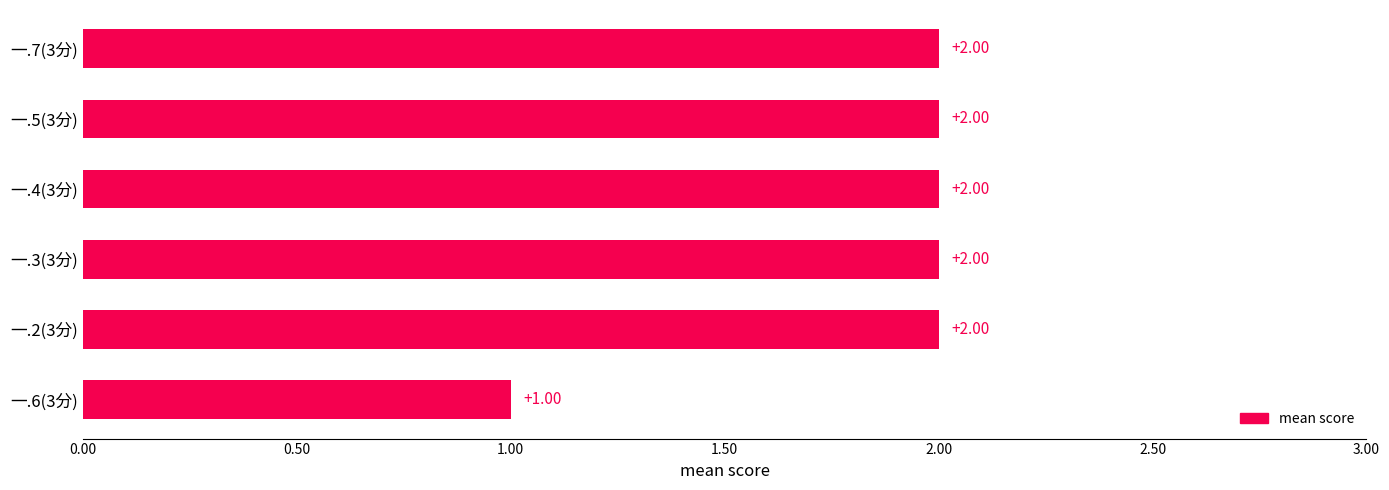

What is the ratio of the value at 一.5(3分) to the value at 一.4(3分)?

1.0